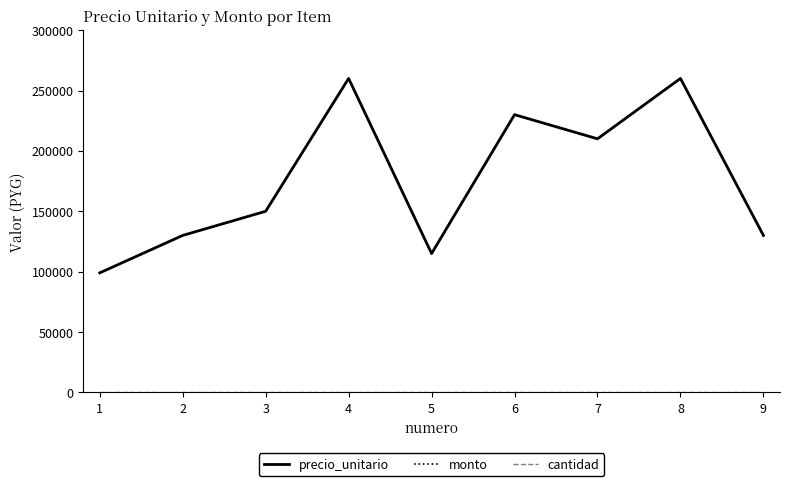

At which category is the sum across all series the highest?

4